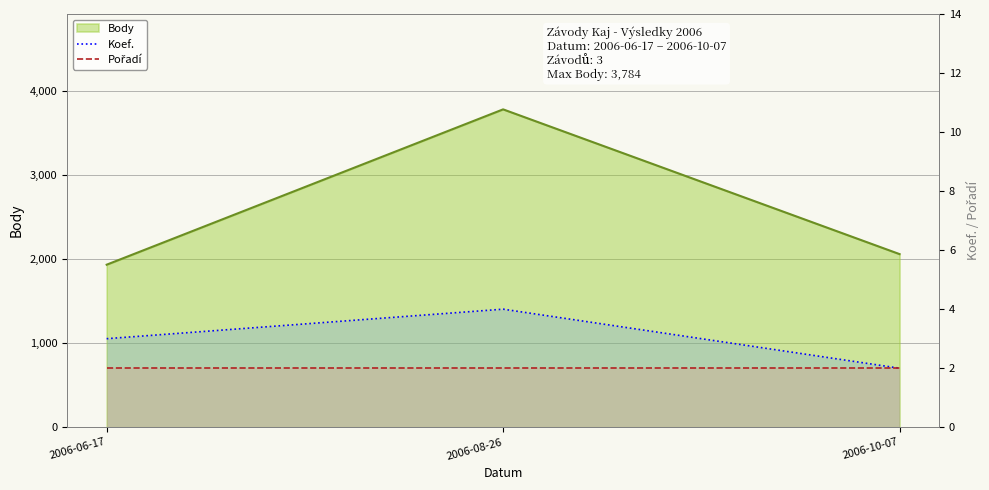

Is it true that Pořadí equals 3 at 2006-10-07?

False